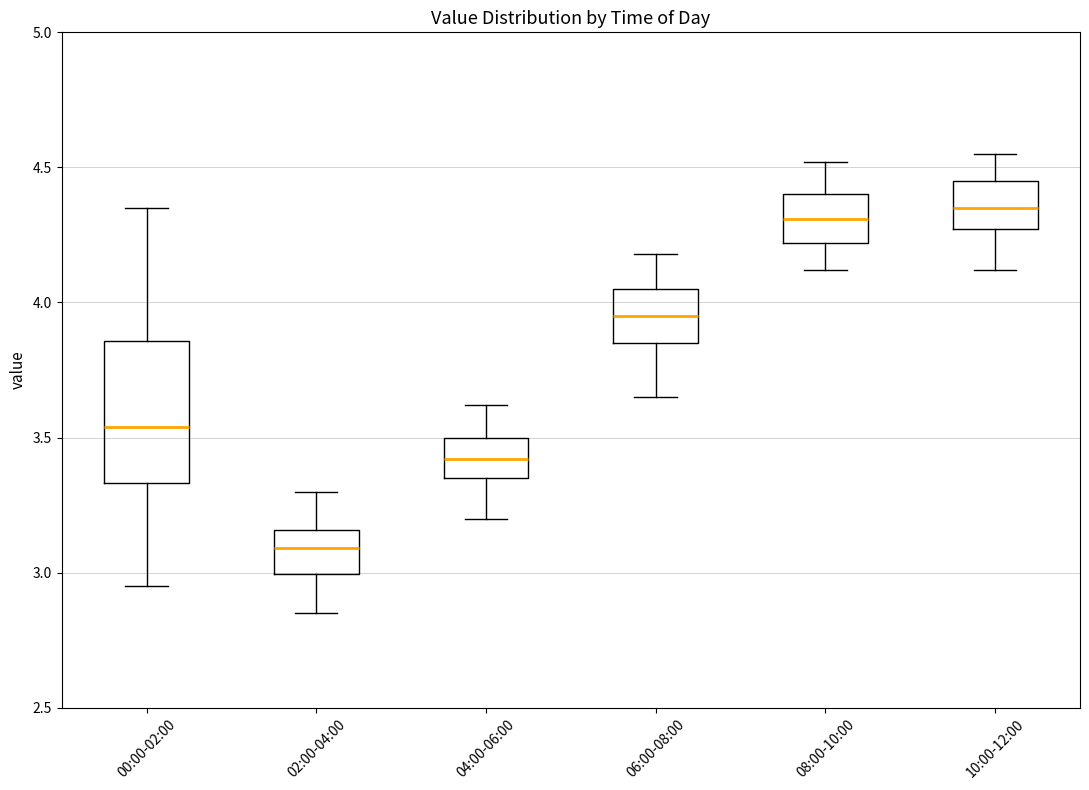

Where does the median line of the box for 10:00-12:00 sit on the y-axis? The values are not printed on the chart, so give them approximately, as read against the axis.

4.35